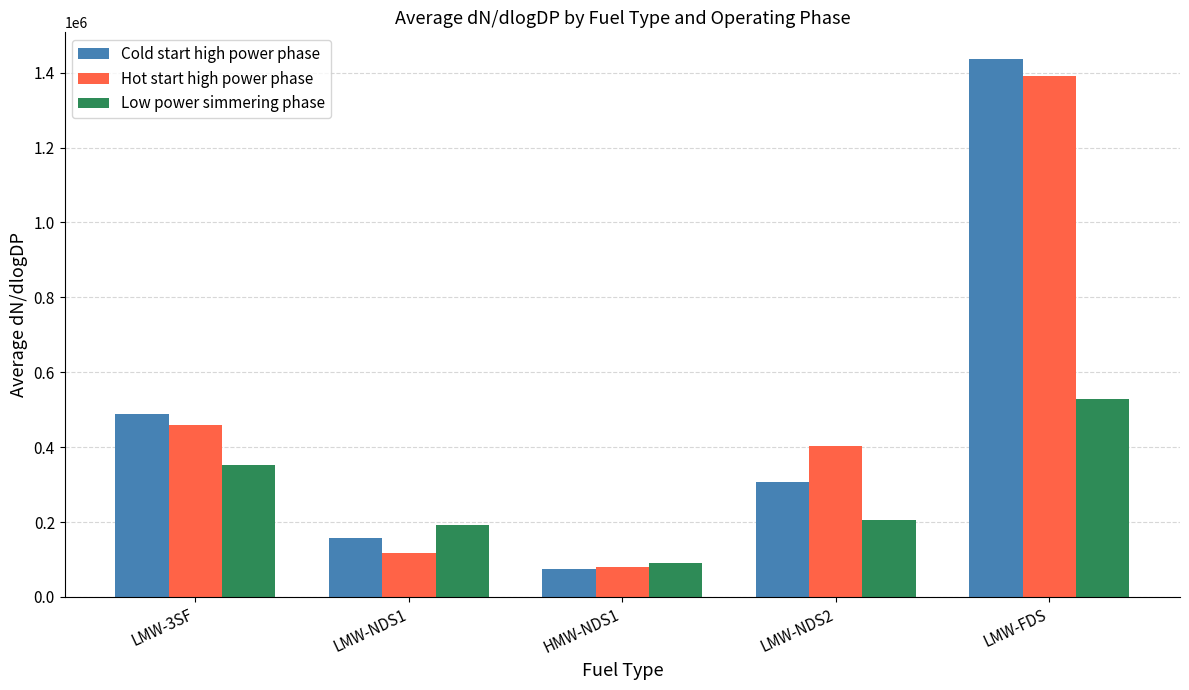

Rank the categories by Low power simmering phase value from highest to lowest.

LMW-FDS, LMW-3SF, LMW-NDS2, LMW-NDS1, HMW-NDS1